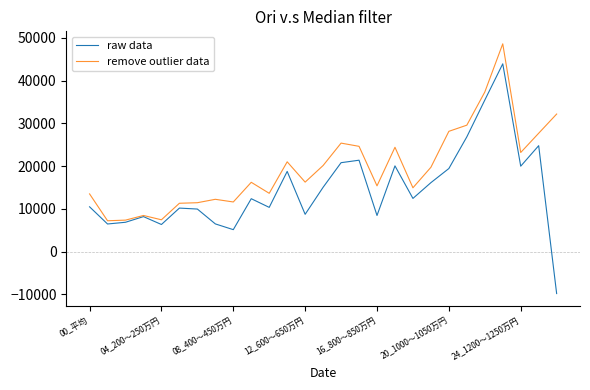

List the series in order of their peak value, lowest first.

raw data, remove outlier data